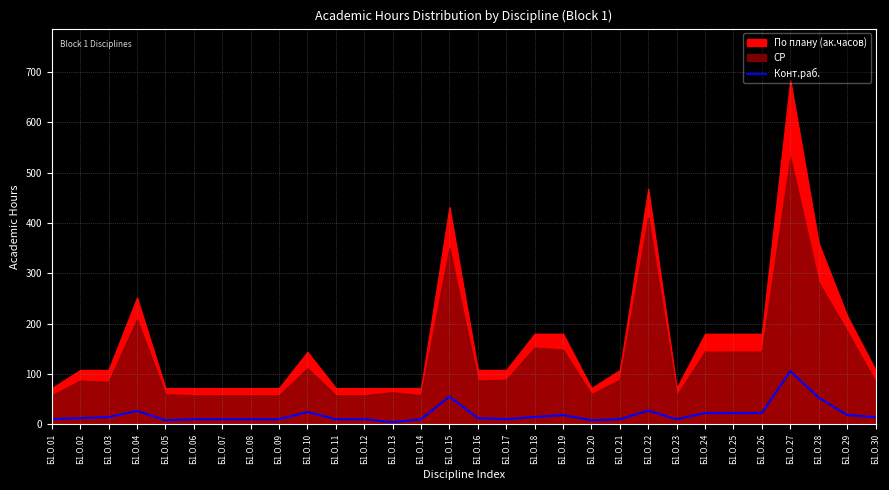

At which label does Конт.раб. reach its peak?

Б1.О.27